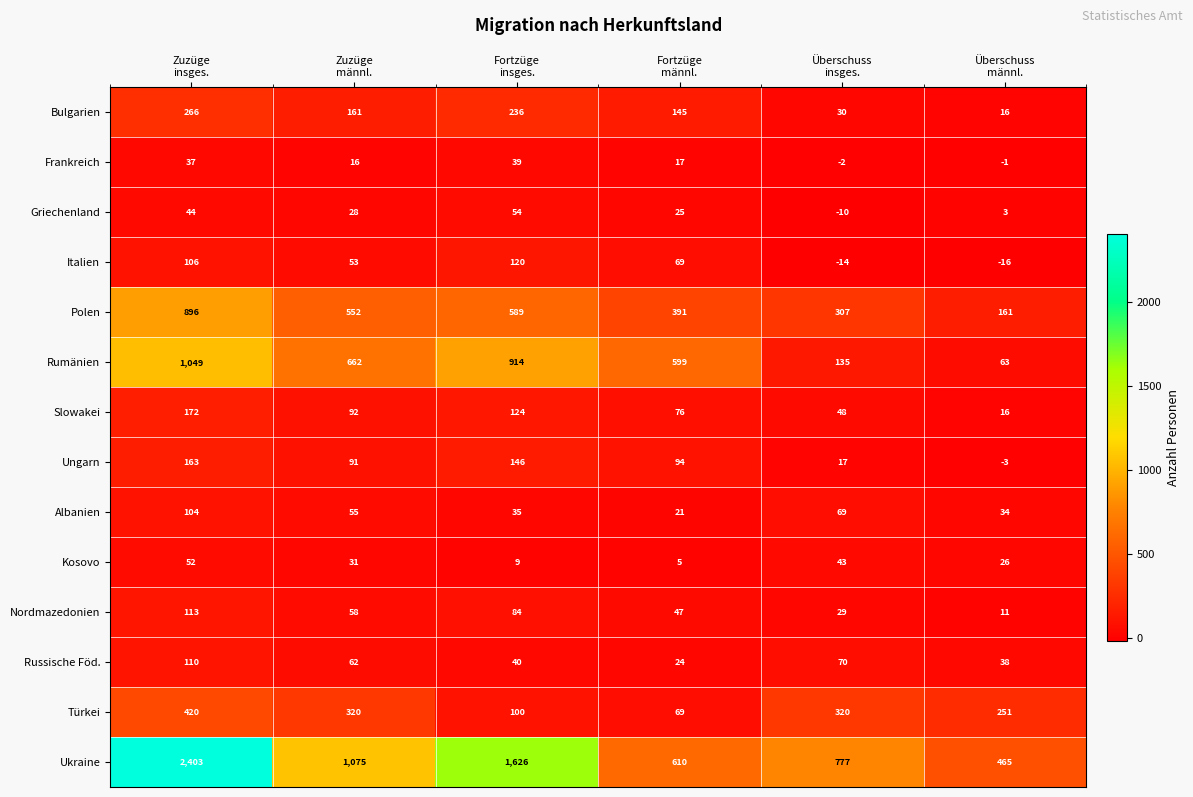

What is the minimum value for Ukraine?

465